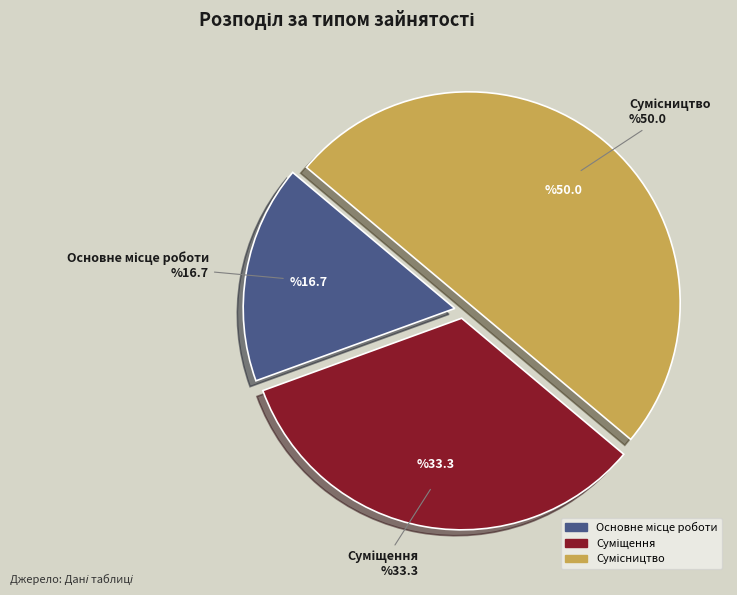

How many segments does this pie chart have?

3